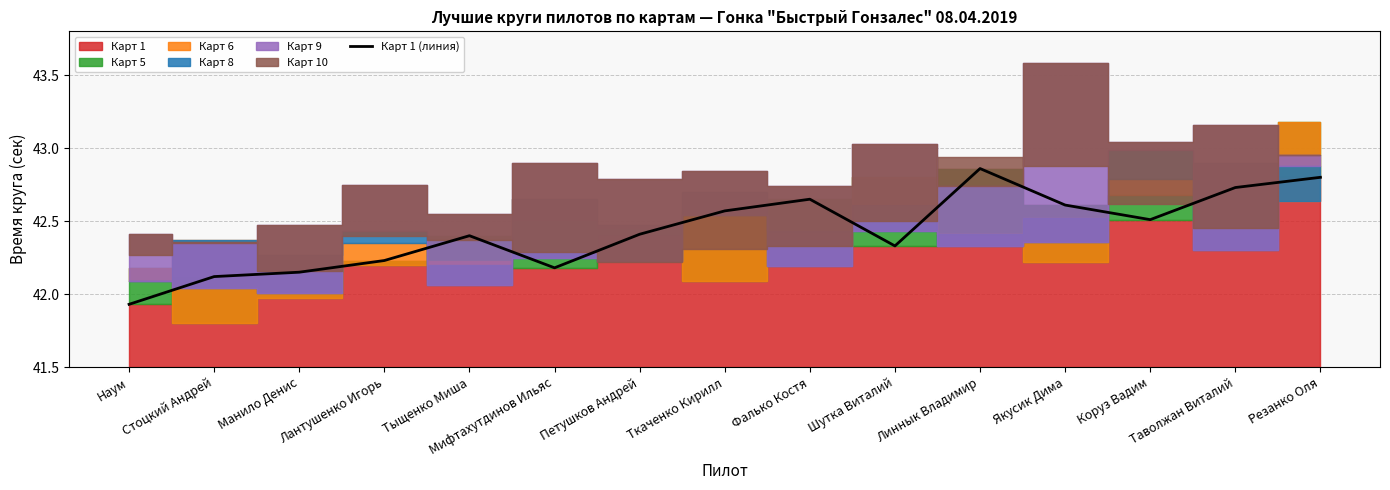

At which label does the data first exceed 42?

Стоцкий Андрей